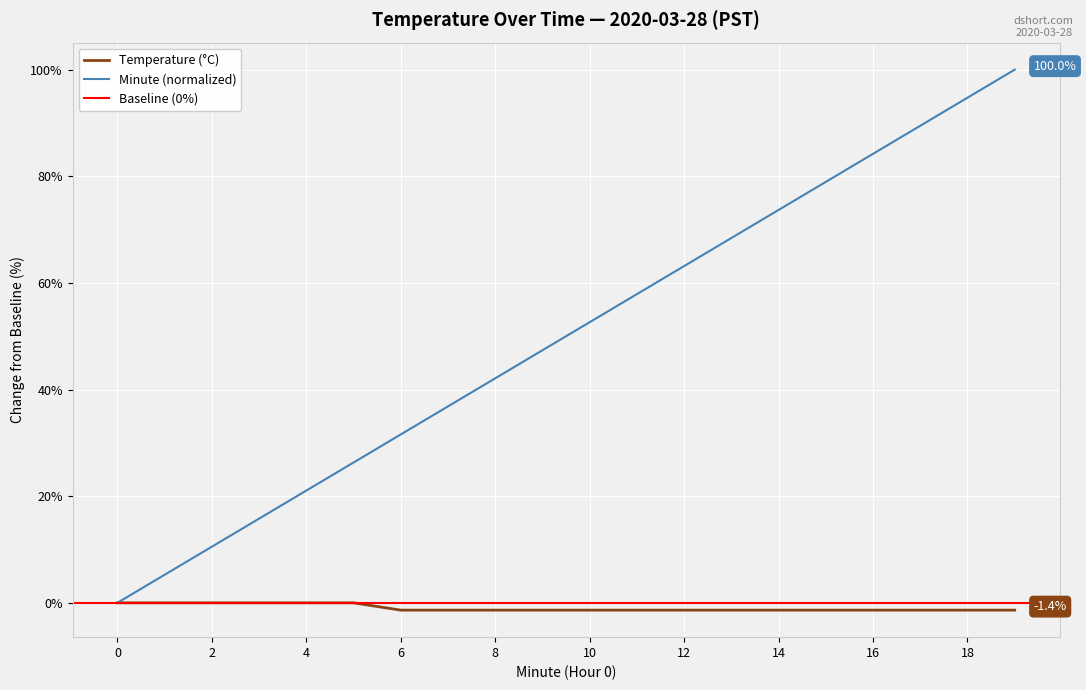

The value of Minute (normalized) at 14 is 73.7. True or false?

True